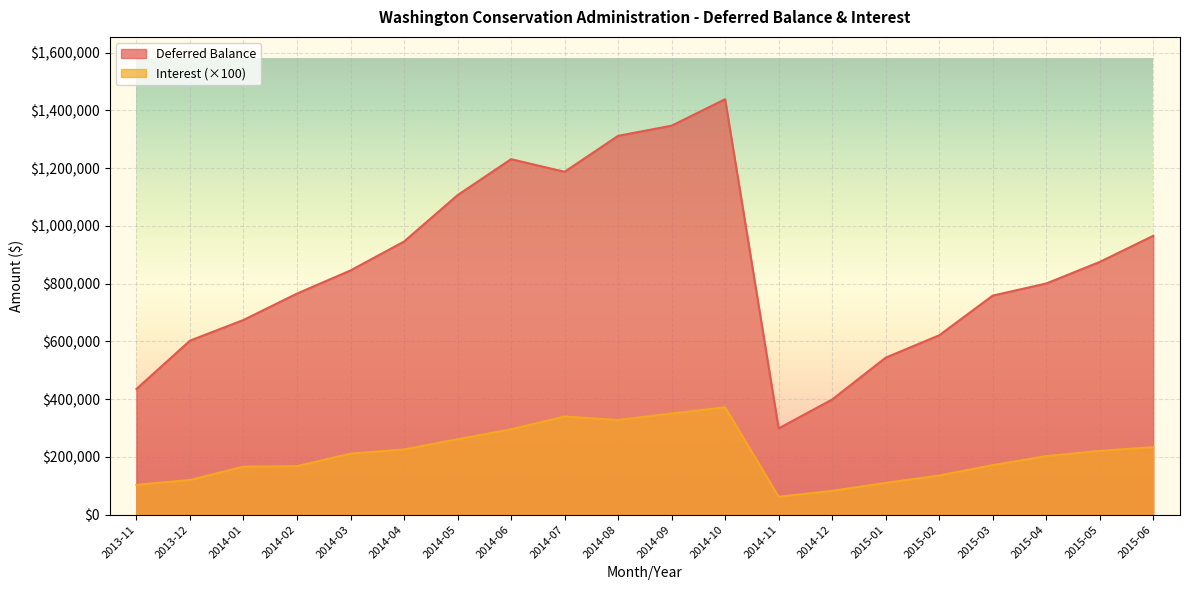

Reading left to right, extract all data points from this chart.

Deferred Balance: 2013-11=435322.0	2013-12=602686.2	2014-01=674268.6	2014-02=765700.9	2014-03=845793.9	2014-04=945888.8	2014-05=1106576.3	2014-06=1231216.9	2014-07=1187487.6	2014-08=1312035.6	2014-09=1347138.3	2014-10=1438874.4	2014-11=298749.5	2014-12=398910.0	2015-01=543739.8	2015-02=621189.0	2015-03=758697.8	2015-04=800636.2	2015-05=875307.8	2015-06=965792.3
Interest: 2013-11=103215.0	2013-12=120161.0	2014-01=166358.0	2014-02=168105.0	2014-03=211354.0	2014-04=225931.0	2014-05=261091.0	2014-06=295592.0	2014-07=339850.0	2014-08=327779.0	2014-09=350475.0	2014-10=371847.0	2014-11=62121.0	2014-12=82463.0	2015-01=110110.0	2015-02=135563.0	2015-03=171465.0	2015-04=202666.0	2015-05=220998.0	2015-06=233815.0